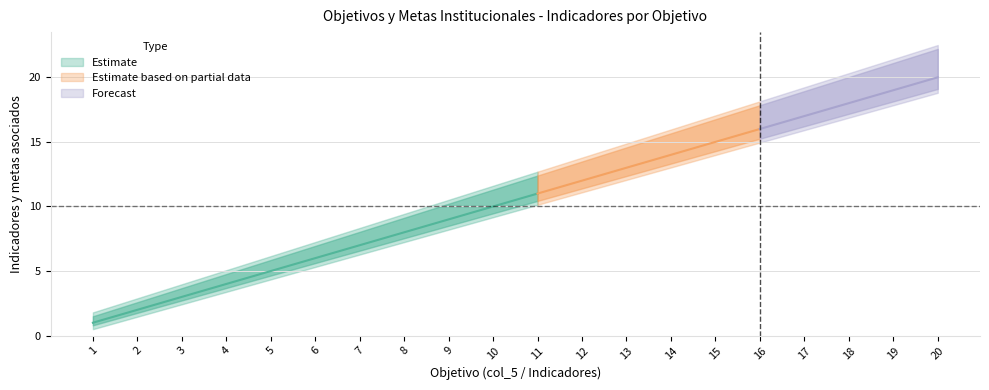

Which label corresponds to the largest value in the chart?

20